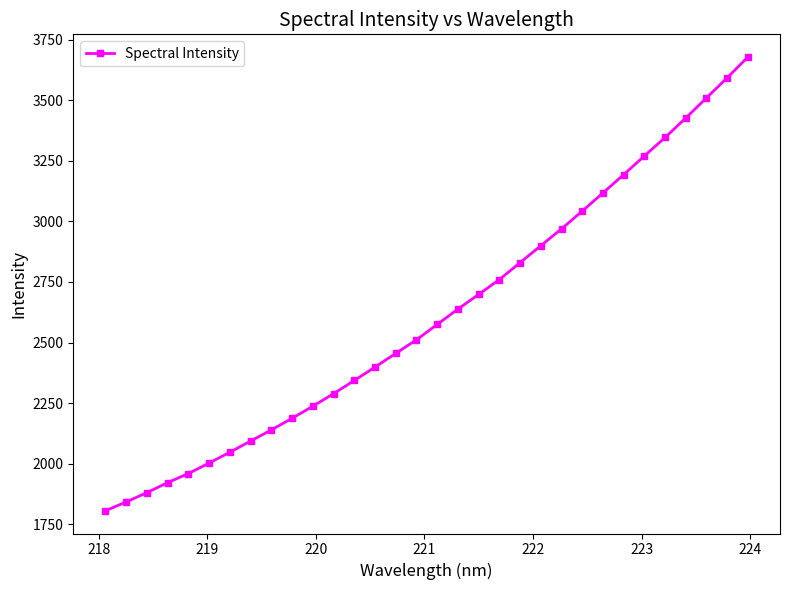

What is the greatest value displayed?

3677.8